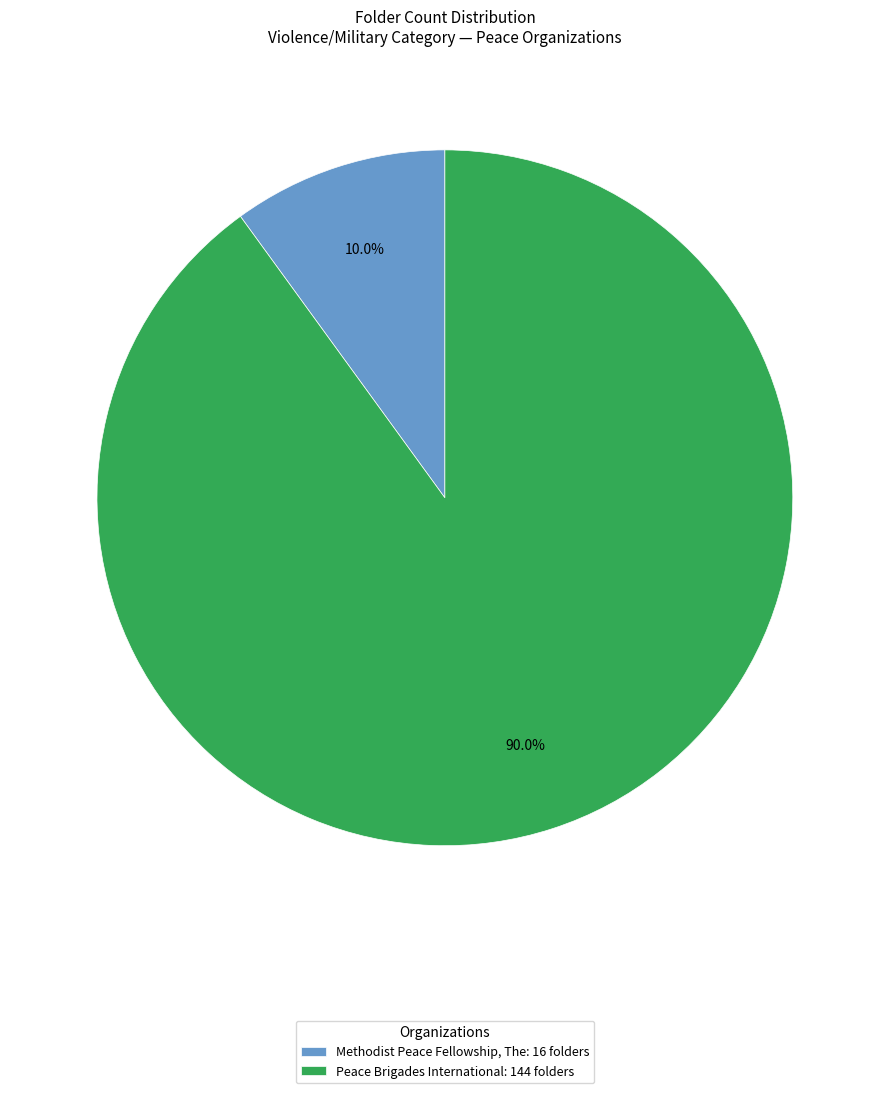

To the nearest percent, what portion does Peace Brigades International represent?

90%